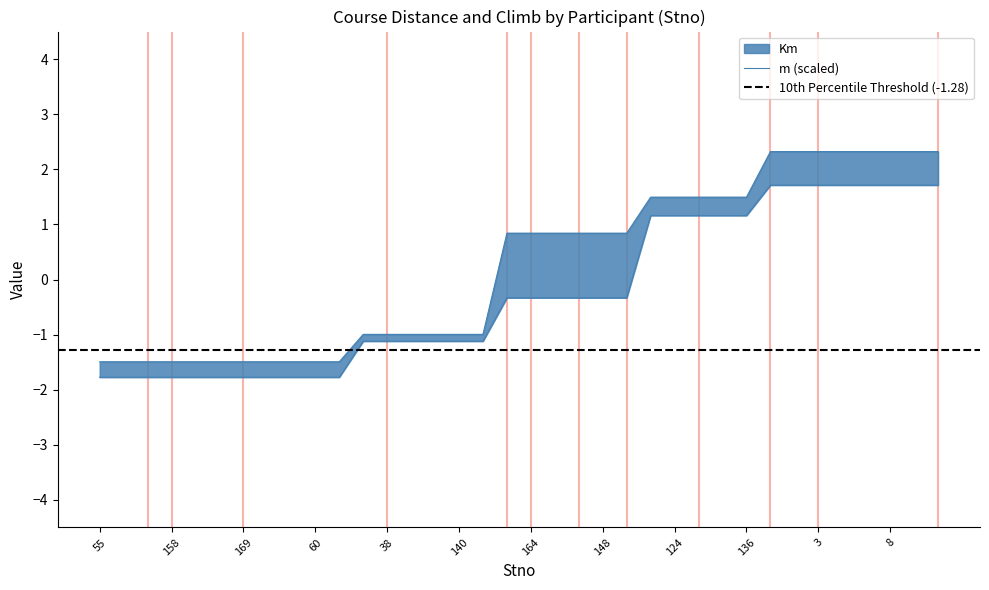

What is the value of the Km point at the 5th from the left?

-1.5